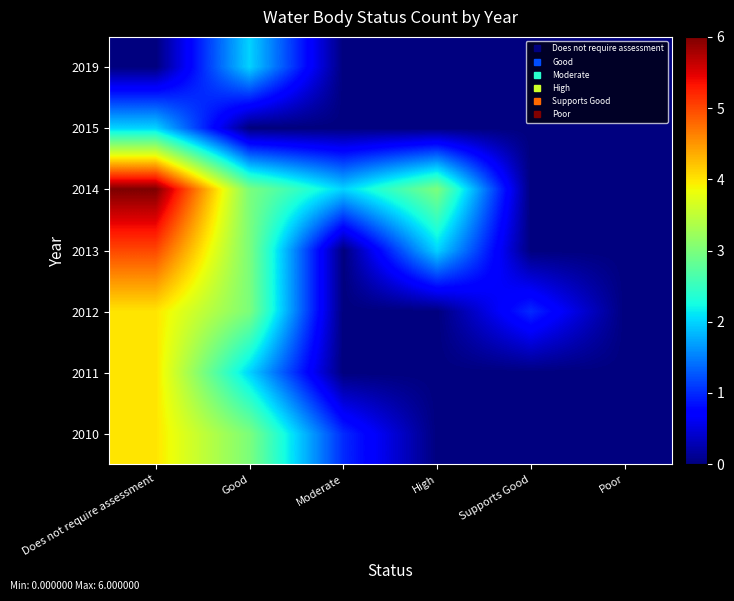

Reading left to right, extract all data points from this chart.

2010: Does not require assessment=4	Good=3	Moderate=1	High=0	Supports Good=0	Poor=0
2011: Does not require assessment=4	Good=2	Moderate=0	High=0	Supports Good=0	Poor=0
2012: Does not require assessment=4	Good=3	Moderate=0	High=0	Supports Good=1	Poor=0
2013: Does not require assessment=5	Good=3	Moderate=0	High=2	Supports Good=0	Poor=0
2014: Does not require assessment=6	Good=3	Moderate=2	High=3	Supports Good=0	Poor=0
2015: Does not require assessment=2	Good=0	Moderate=0	High=0	Supports Good=0	Poor=0
2019: Does not require assessment=0	Good=2	Moderate=0	High=0	Supports Good=0	Poor=0